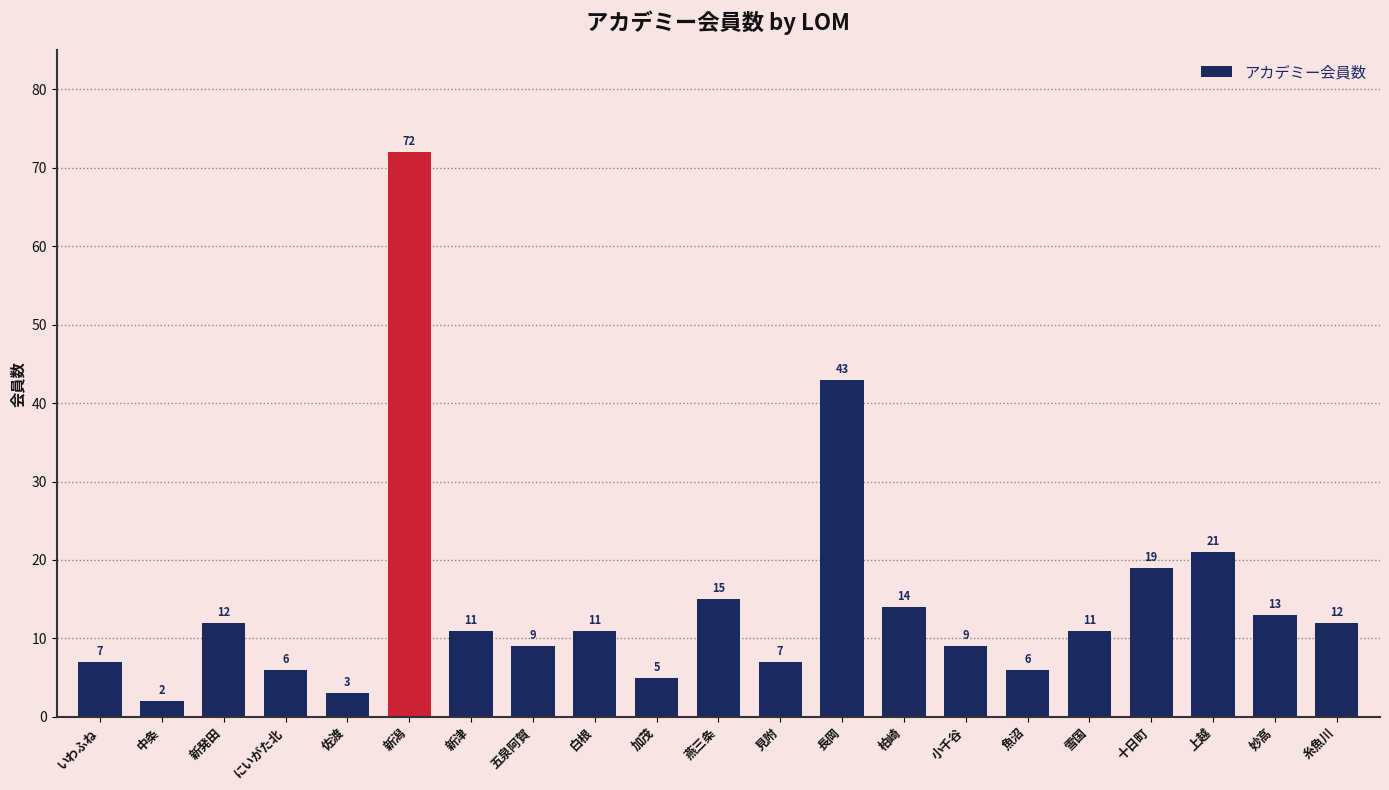

Count the number of categories in the chart.

21